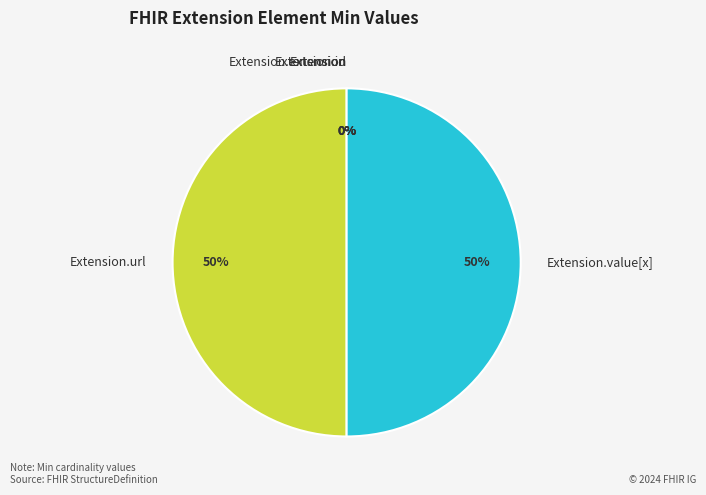

Combined, what portion of the pie is Extension and Extension.url?

50.0%